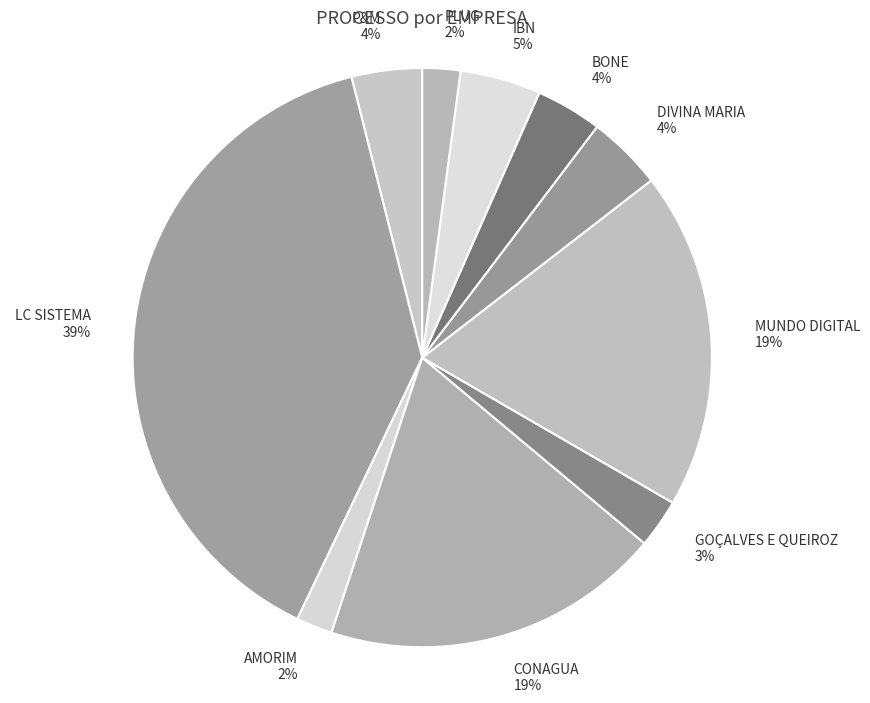

What is the largest slice in the pie chart?

LC SISTEMA